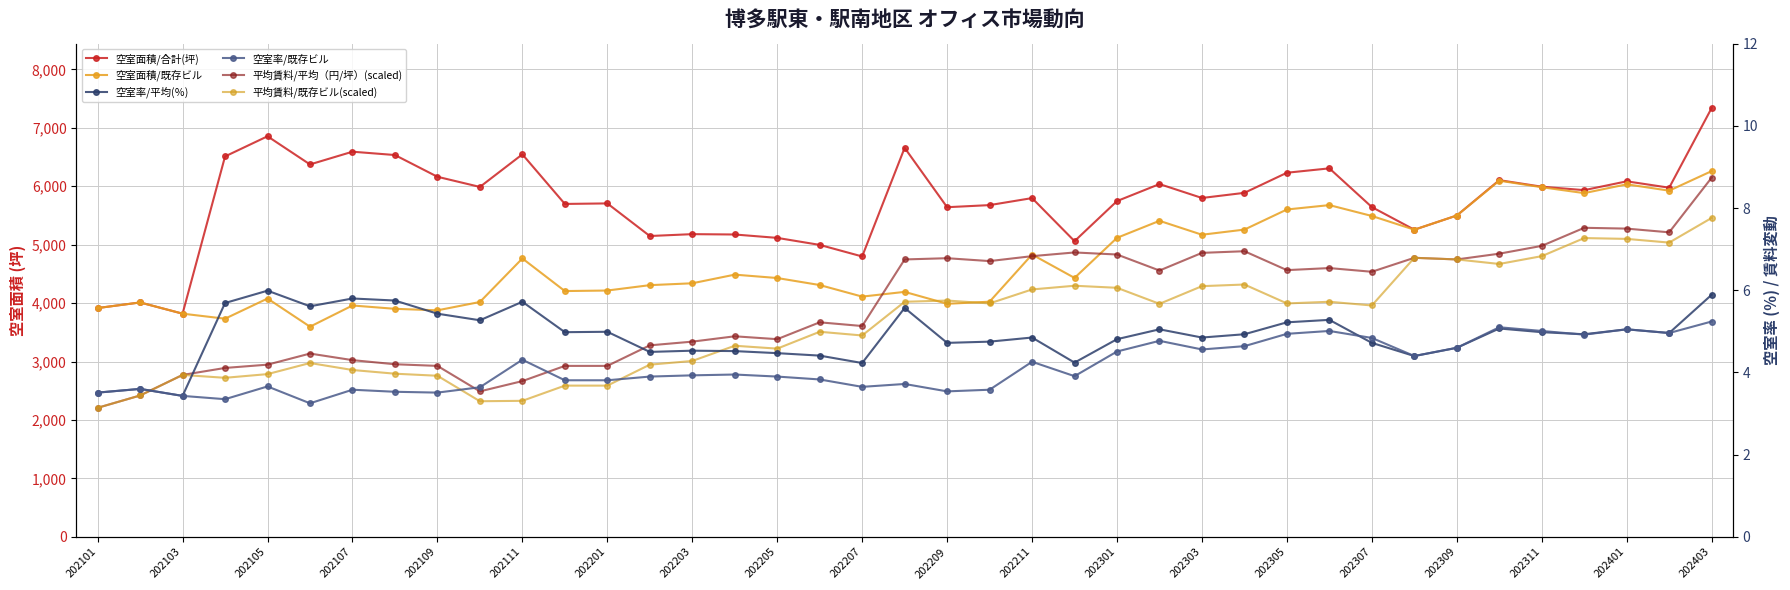

Which series has the widest spread of values?

空室面積/合計(坪)